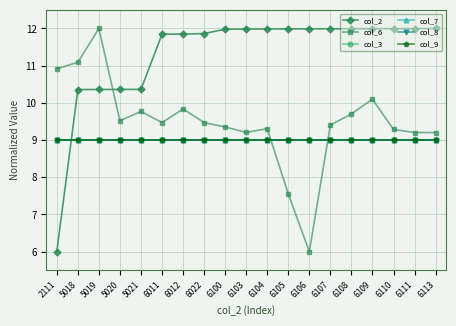

Rank the series by their maximum value, from highest to lowest.

col_2, col_6, col_3, col_7, col_8, col_9